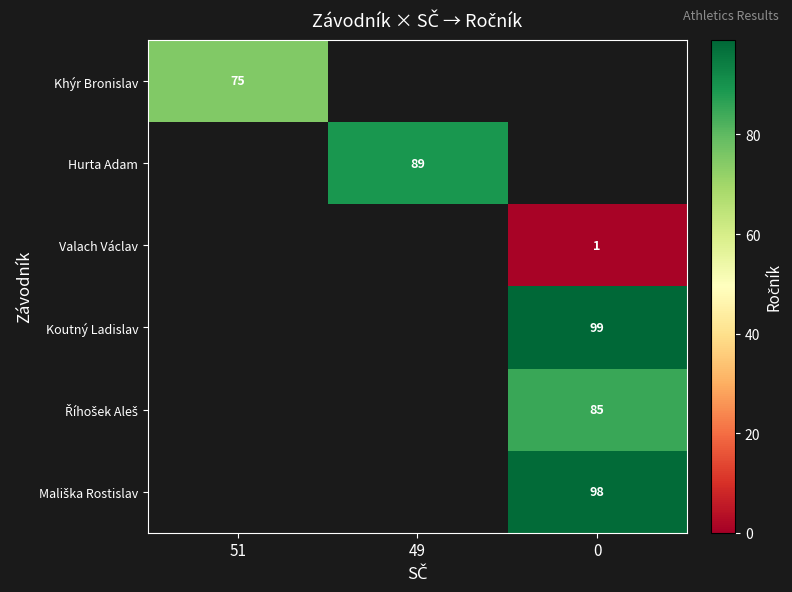

How many distinct data groups are displayed?

6